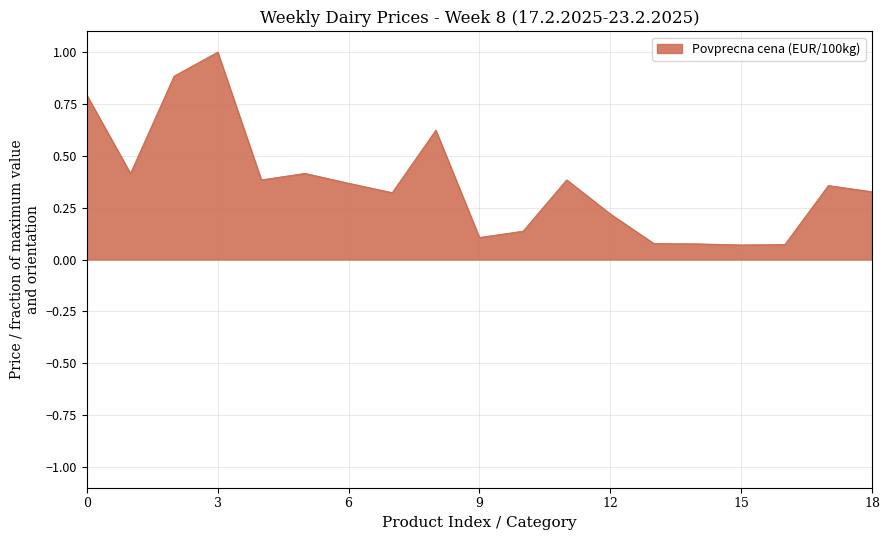

What is the greatest value displayed?

1.0